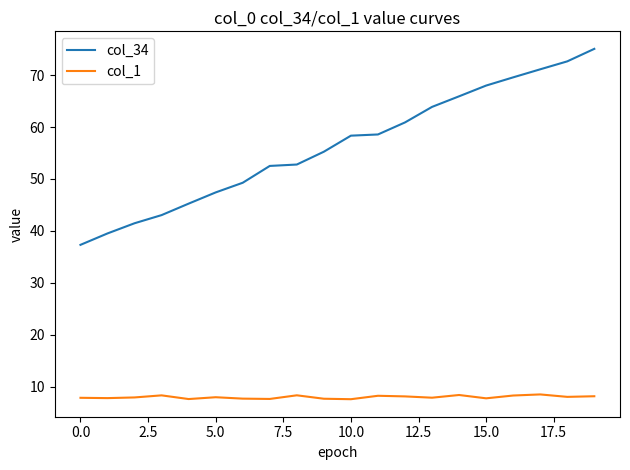

True or false: col_34 and col_1 cross at least once.

False